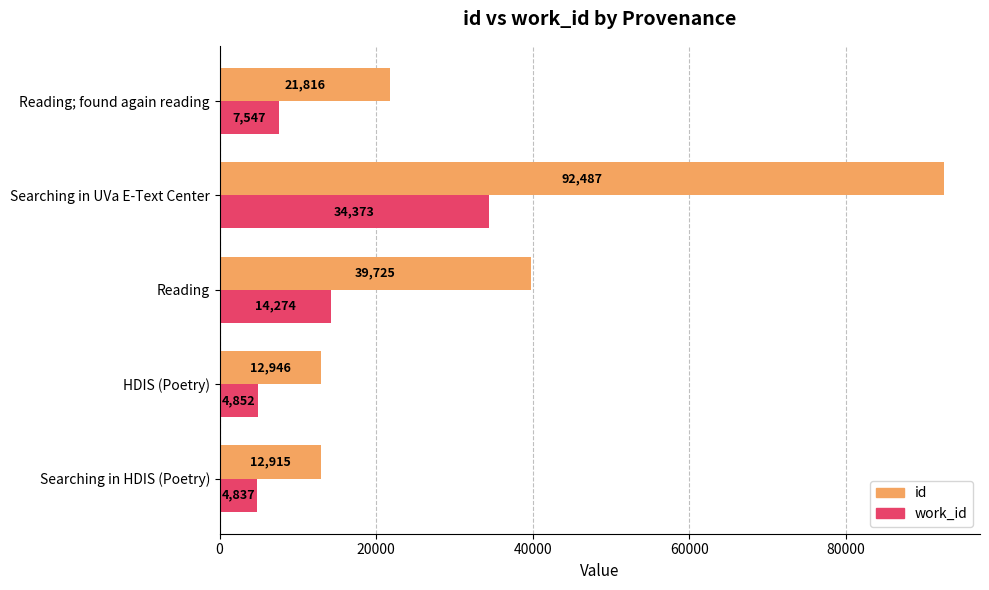

What is the sum of all id values?

179889